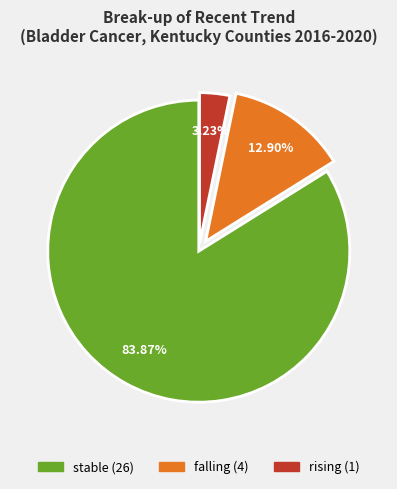

Does any single category account for the majority?

Yes